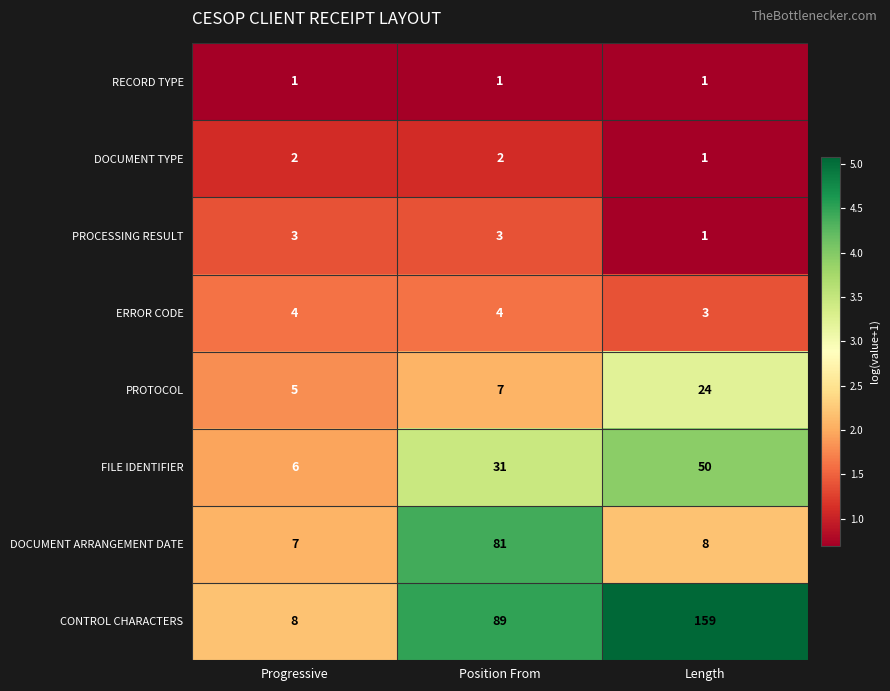

At which category is the sum across all series the highest?

Length